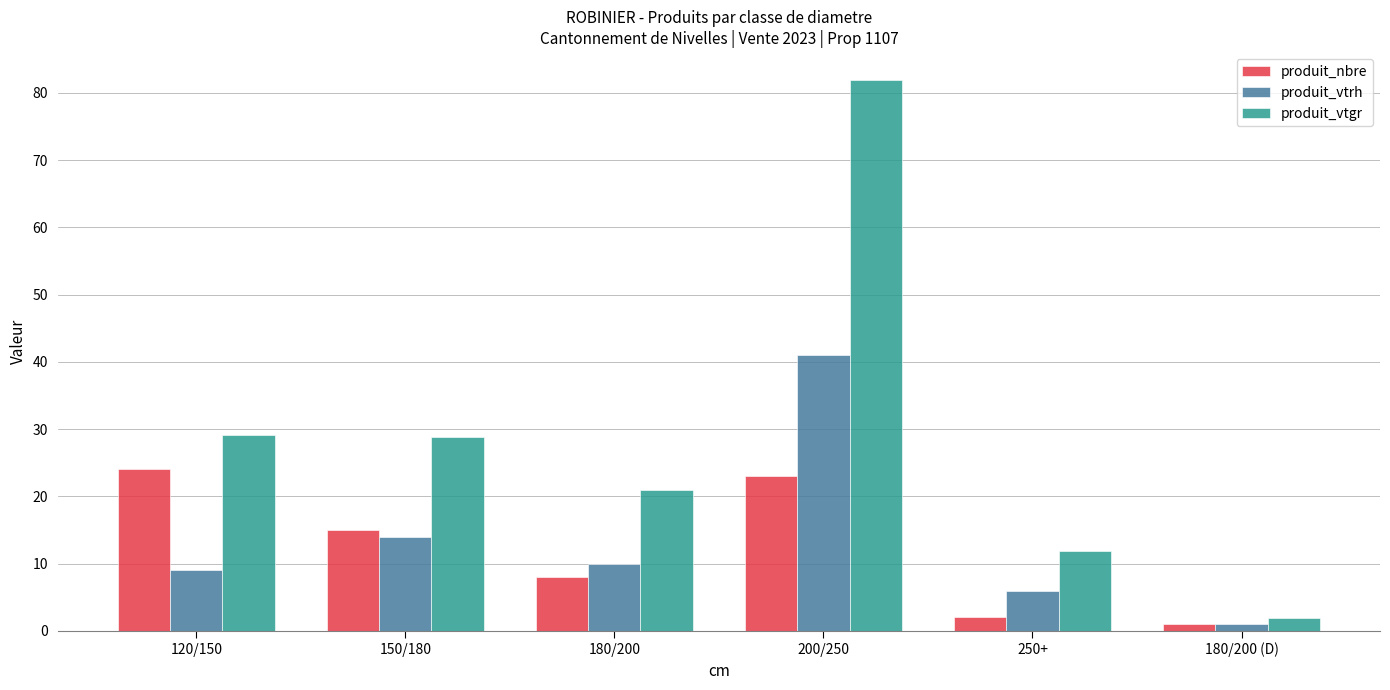

The produit_vtgr series shows 81.9 at 200/250. True or false?

True